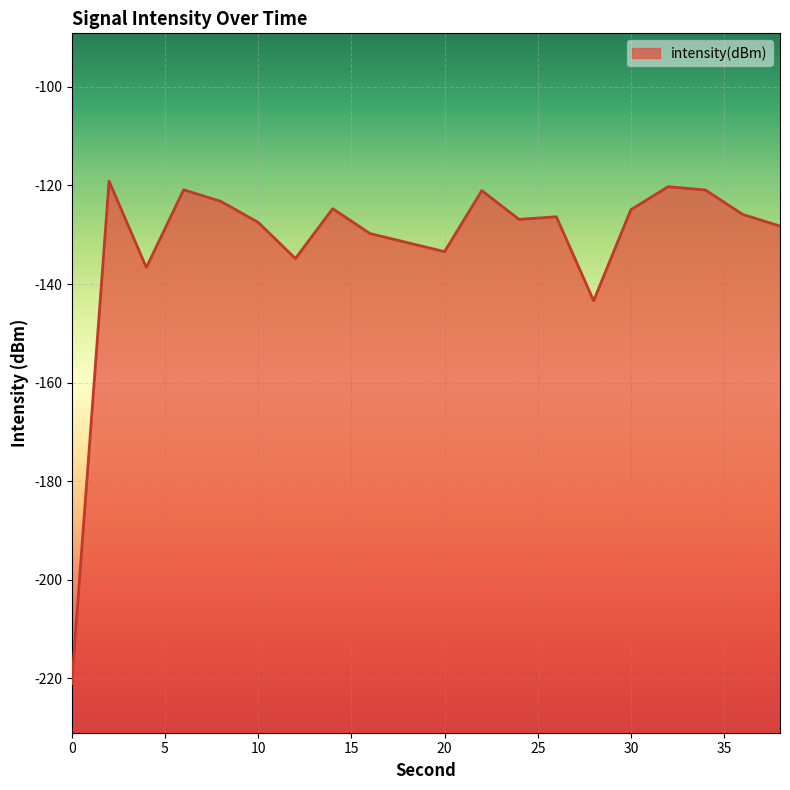

True or false: the data shows -217.7 at 22.

False